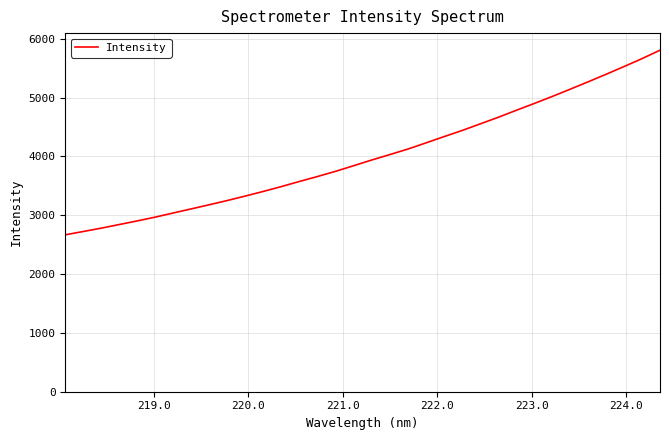

What is the greatest value displayed?

5807.0